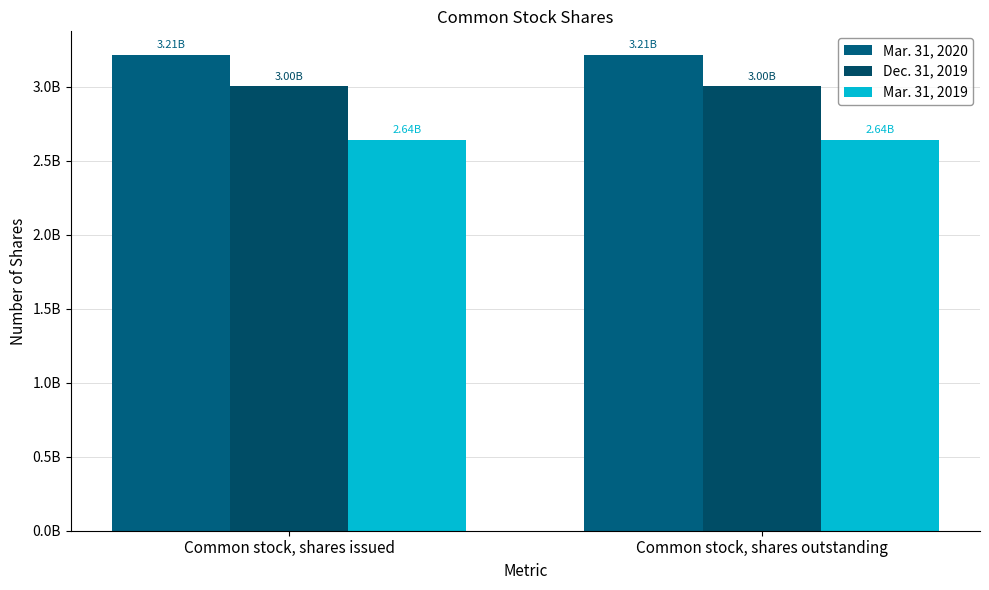

At which category is the sum across all series the highest?

Common stock, shares issued